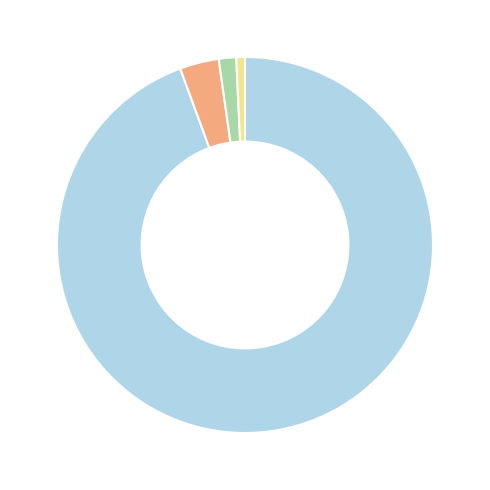

How many segments does this pie chart have?

4